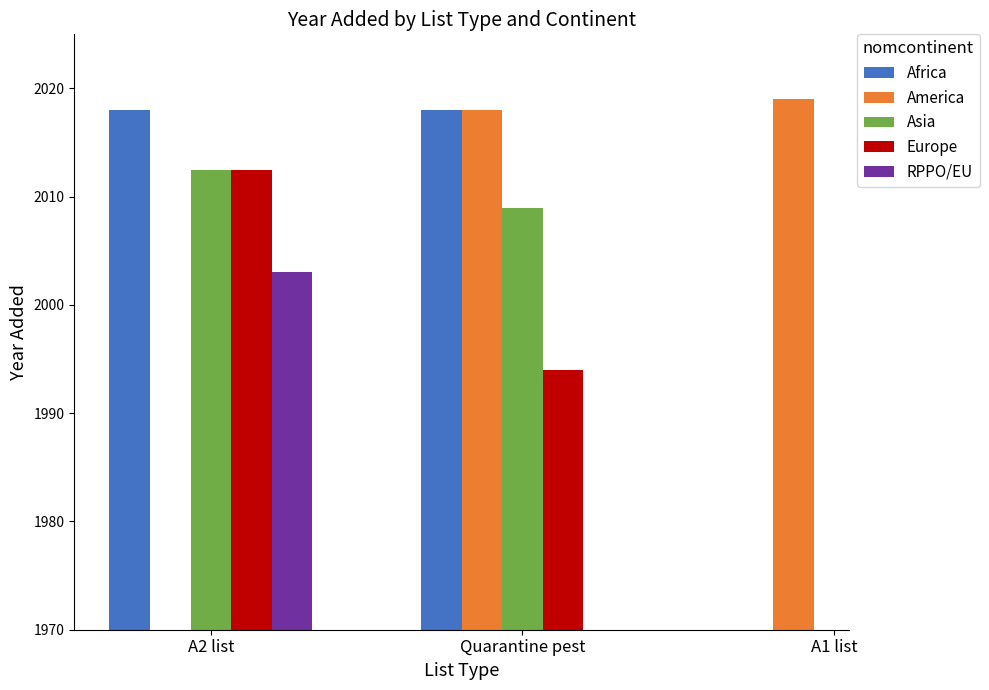

Where is RPPO/EU nearest to the value 2003?

A2 list